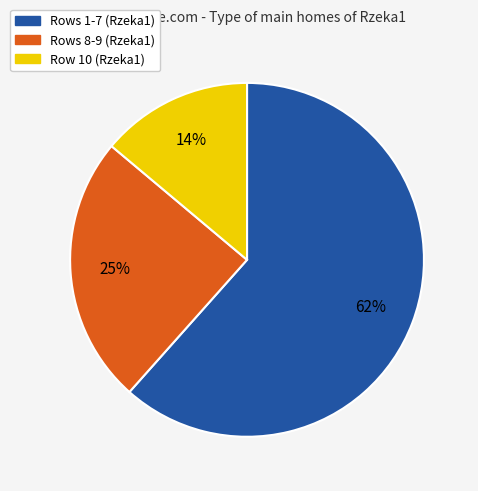

To the nearest percent, what is the average slice percentage?

33%